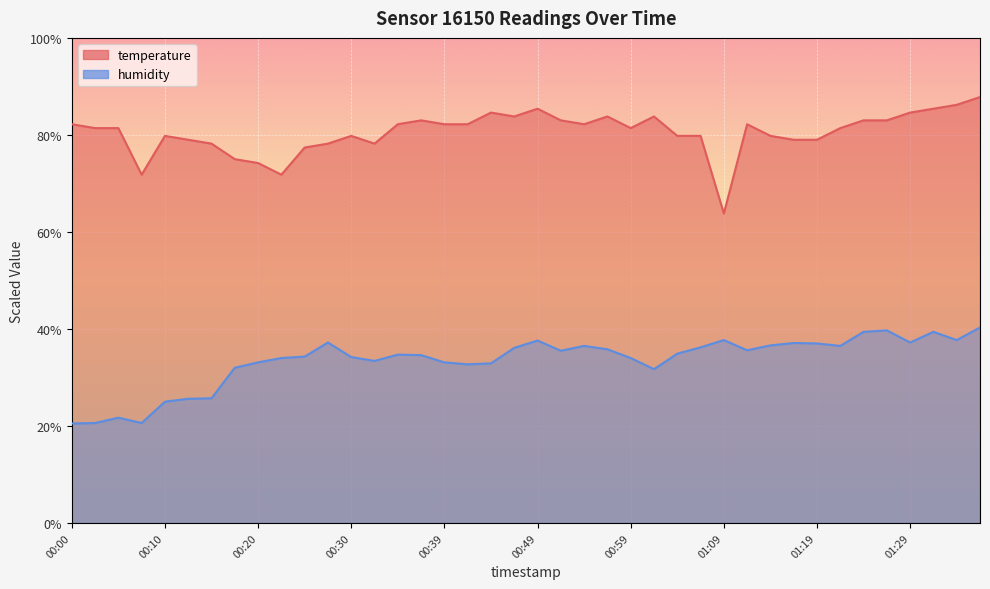

What is the label of the 17th point from the right?

00:57